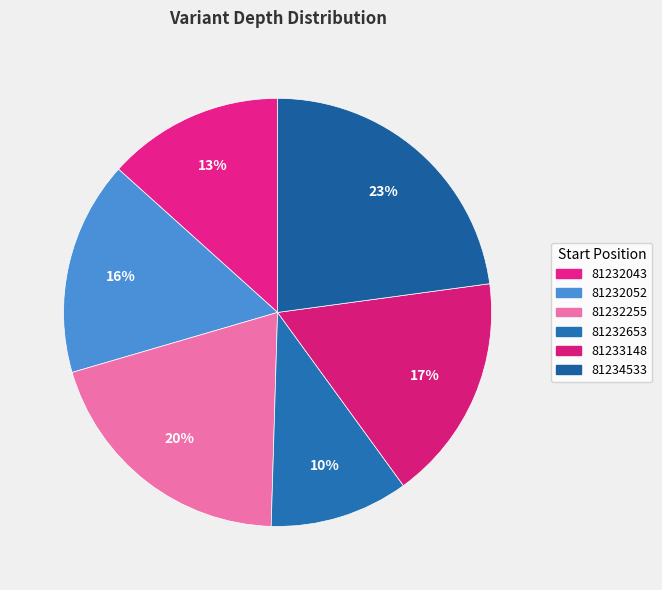

Is it true that 81232052 is 16% of the pie?

True